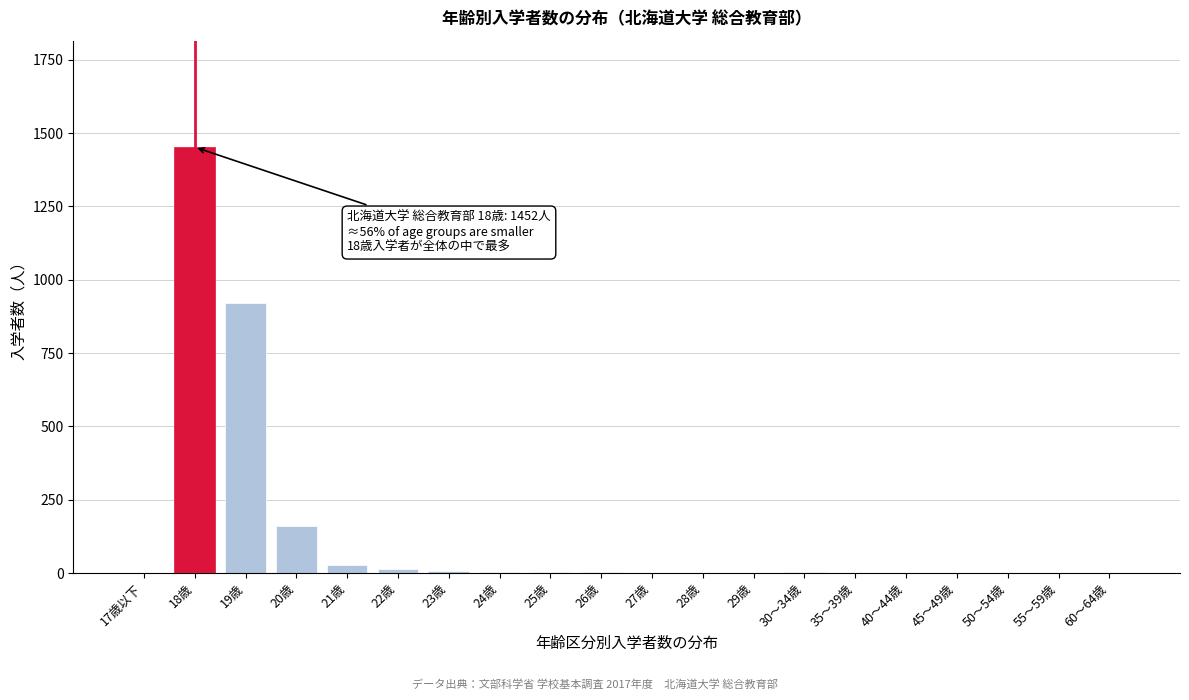

At which label is the value closest to 726?

19歳